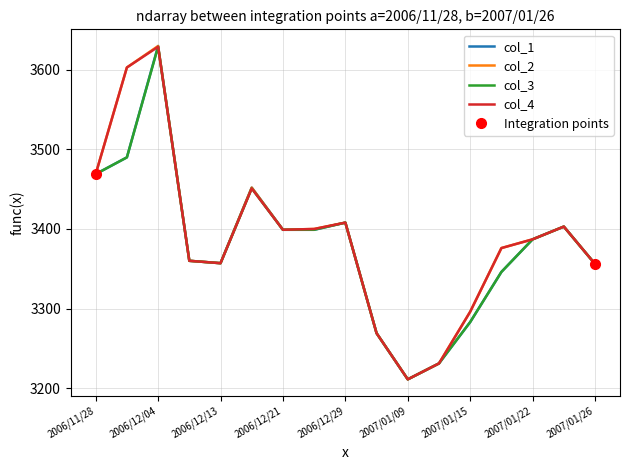

Is the value of col_1 at 2006/12/04 greater than the value of col_3 at 2007/01/22?

Yes